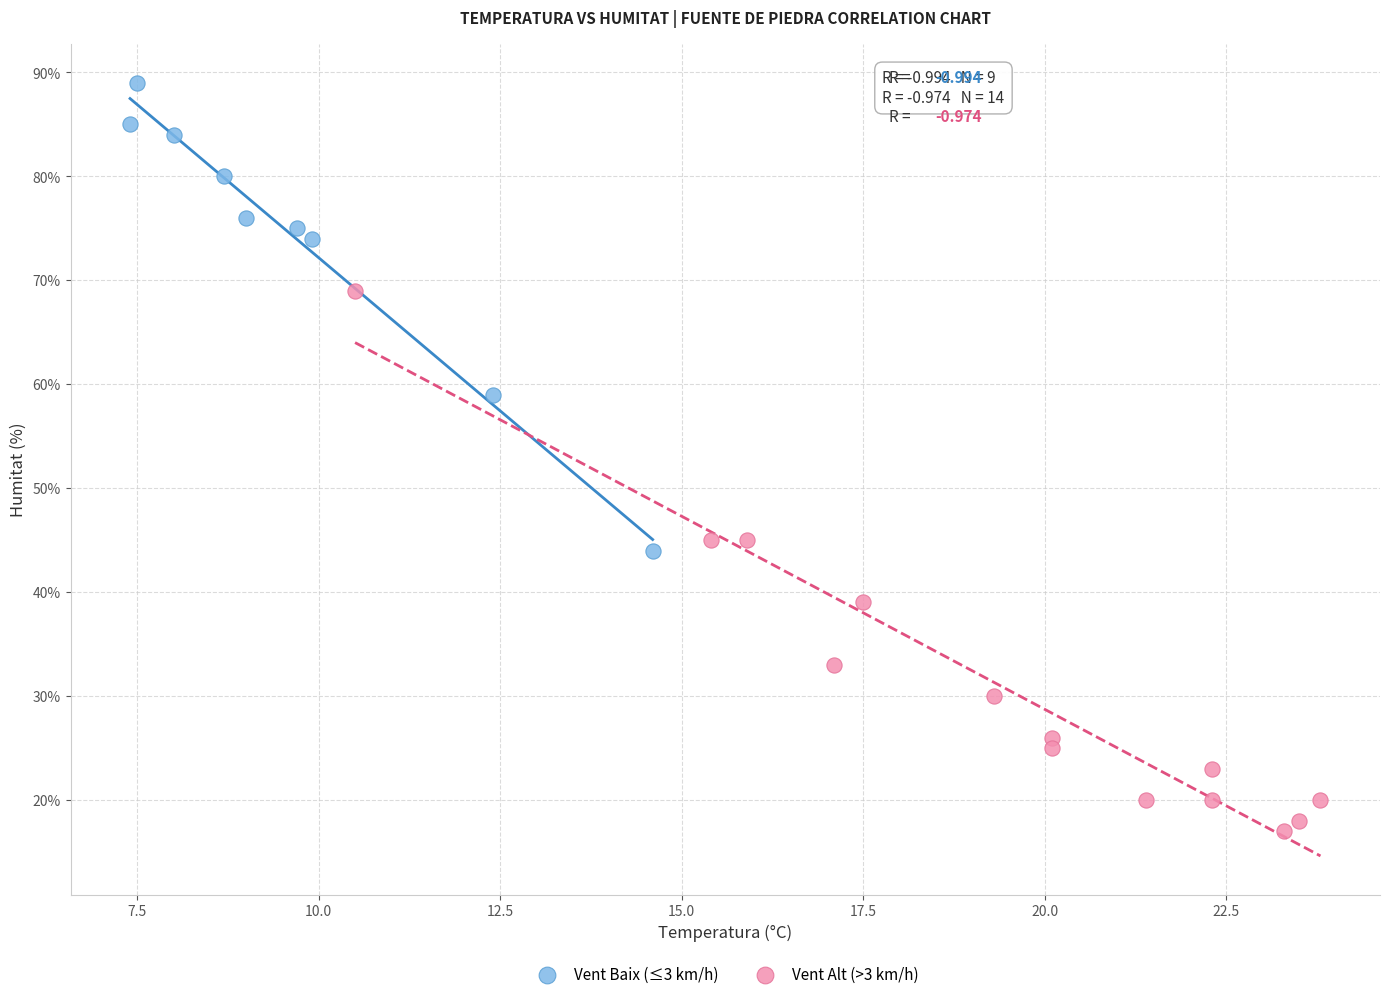

What are all the series names shown in the legend?

Vent Baix (≤3 km/h), Vent Alt (>3 km/h)